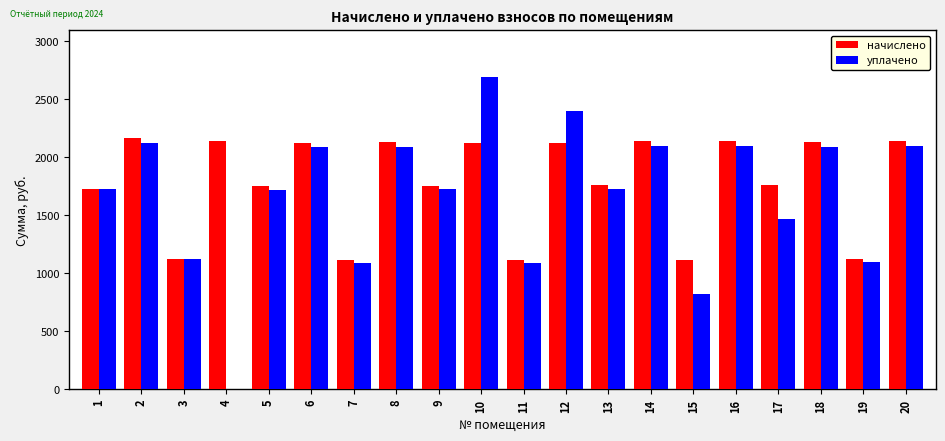

Which series has the largest range (max minus min)?

уплачено